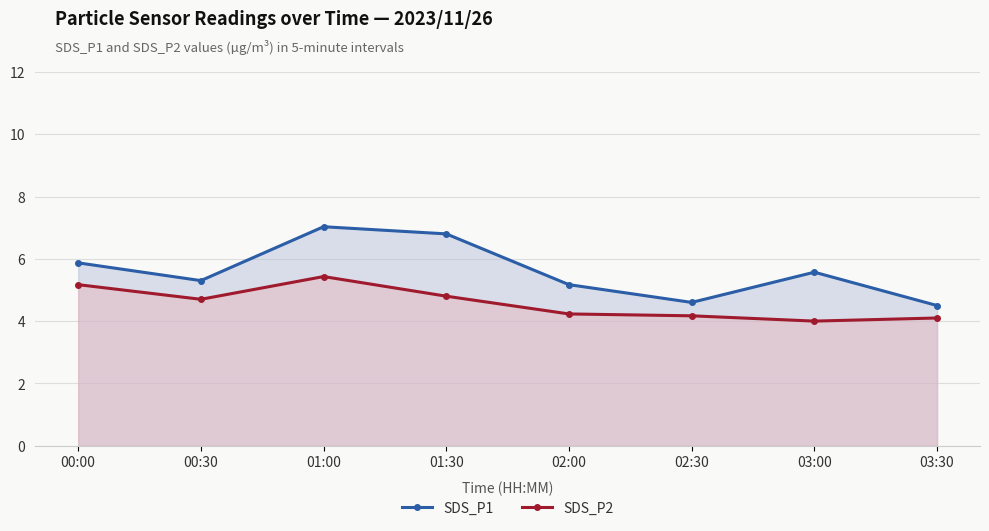

Which series changed the most between 00:30 and 02:00?

SDS_P2